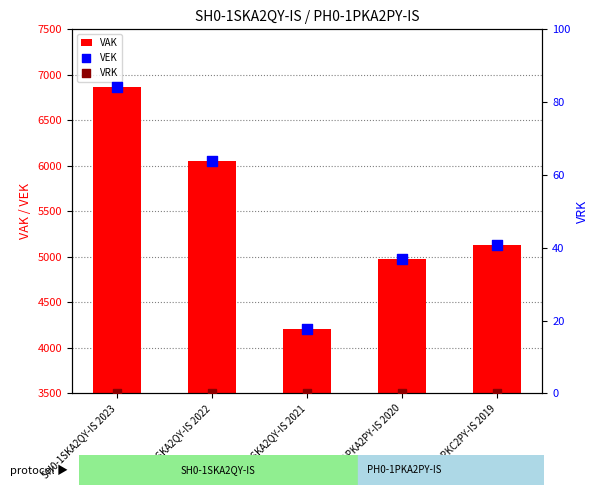

What is the total value across all series at PH0-1PKA2PY-IS 2020?

5018.0